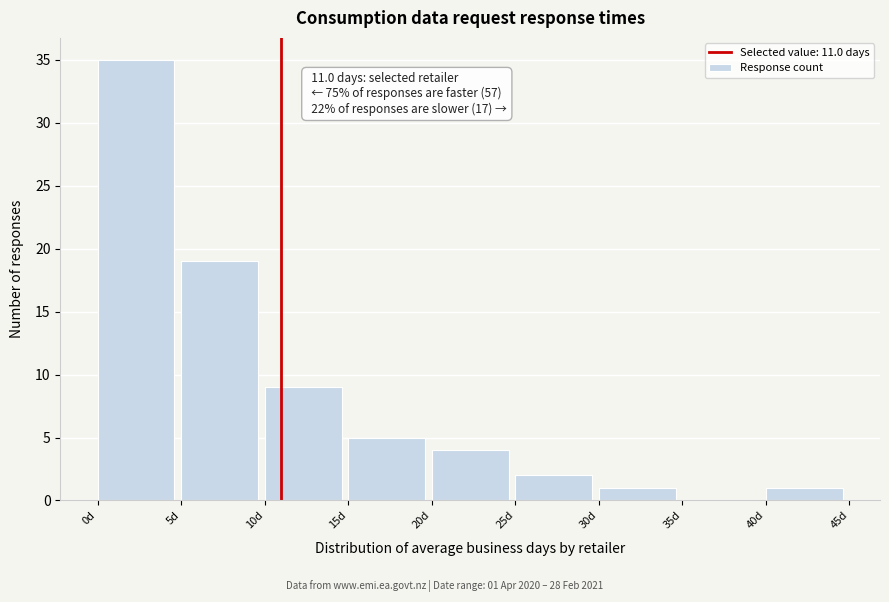

Over which range of the x-axis is the bar tallest?

0 to 5